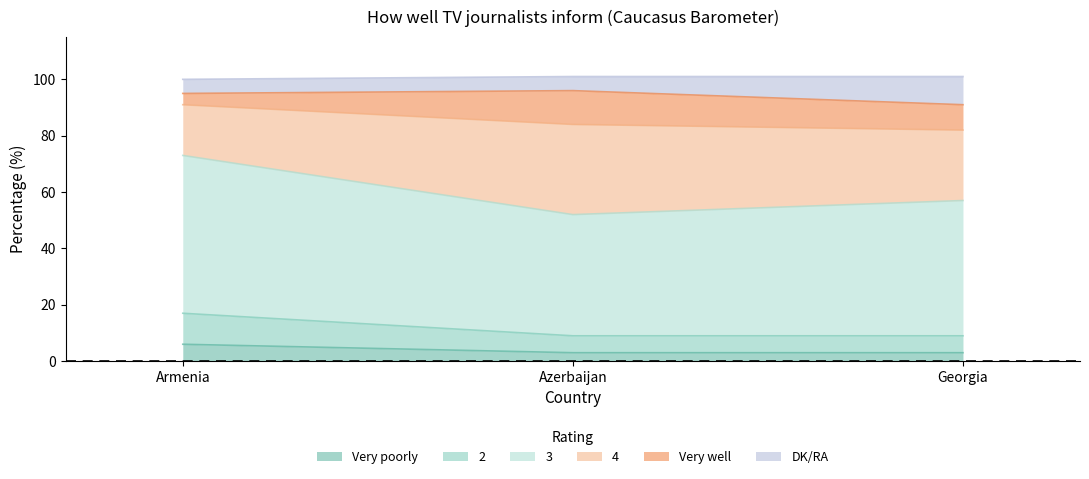

What is the total value across all series at Armenia?

100